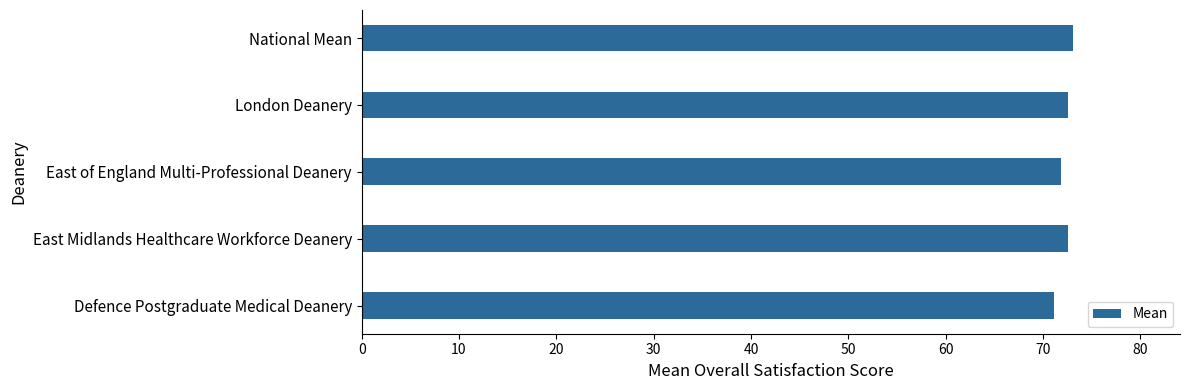

Is it true that the value at Defence Postgraduate Medical Deanery is 113.7?

False